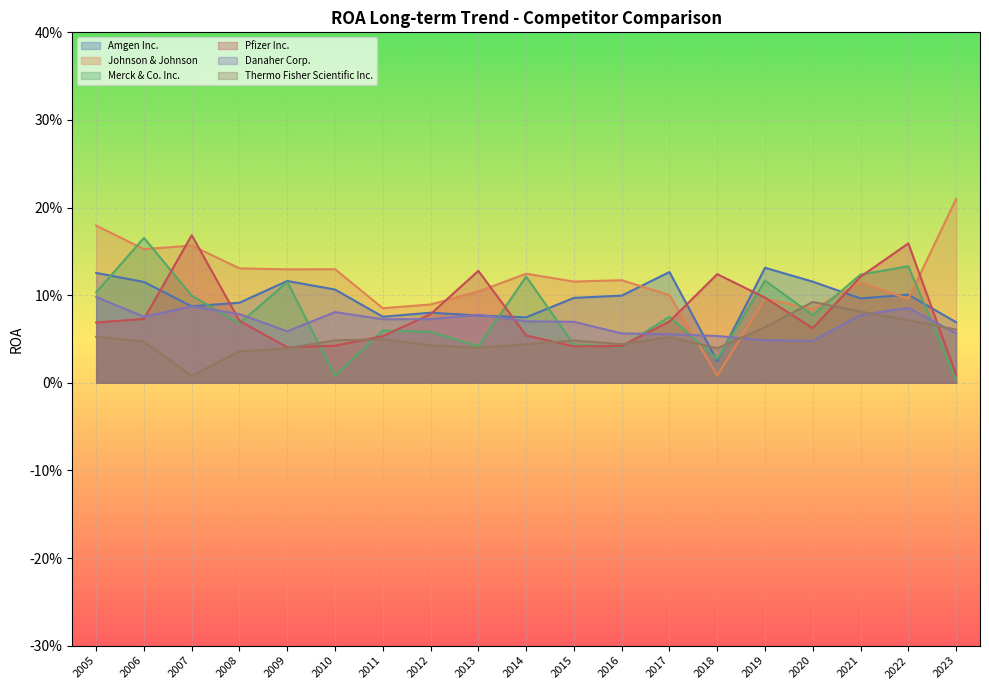

Reading left to right, transcribe all the data shown in this chart.

Amgen Inc.: 2005=0.1	2006=0.1	2007=0.1	2008=0.1	2009=0.1	2010=0.1	2011=0.1	2012=0.1	2013=0.1	2014=0.1	2015=0.1	2016=0.1	2017=0.1	2018=0.0	2019=0.1	2020=0.1	2021=0.1	2022=0.1	2023=0.1
Johnson & Johnson: 2005=0.2	2006=0.2	2007=0.2	2008=0.1	2009=0.1	2010=0.1	2011=0.1	2012=0.1	2013=0.1	2014=0.1	2015=0.1	2016=0.1	2017=0.1	2018=0.0	2019=0.1	2020=0.1	2021=0.1	2022=0.1	2023=0.2
Merck & Co. Inc.: 2005=0.1	2006=0.2	2007=0.1	2008=0.1	2009=0.1	2010=0.0	2011=0.1	2012=0.1	2013=0.0	2014=0.1	2015=0.0	2016=0.0	2017=0.1	2018=0.0	2019=0.1	2020=0.1	2021=0.1	2022=0.1	2023=0.0
Pfizer Inc.: 2005=0.1	2006=0.1	2007=0.2	2008=0.1	2009=0.0	2010=0.0	2011=0.1	2012=0.1	2013=0.1	2014=0.1	2015=0.0	2016=0.0	2017=0.1	2018=0.1	2019=0.1	2020=0.1	2021=0.1	2022=0.2	2023=0.0
Danaher Corp.: 2005=0.1	2006=0.1	2007=0.1	2008=0.1	2009=0.1	2010=0.1	2011=0.1	2012=0.1	2013=0.1	2014=0.1	2015=0.1	2016=0.1	2017=0.1	2018=0.1	2019=0.0	2020=0.0	2021=0.1	2022=0.1	2023=0.1
Thermo Fisher Scientific Inc.: 2005=0.1	2006=0.0	2007=0.0	2008=0.0	2009=0.0	2010=0.0	2011=0.0	2012=0.0	2013=0.0	2014=0.0	2015=0.0	2016=0.0	2017=0.1	2018=0.0	2019=0.1	2020=0.1	2021=0.1	2022=0.1	2023=0.1